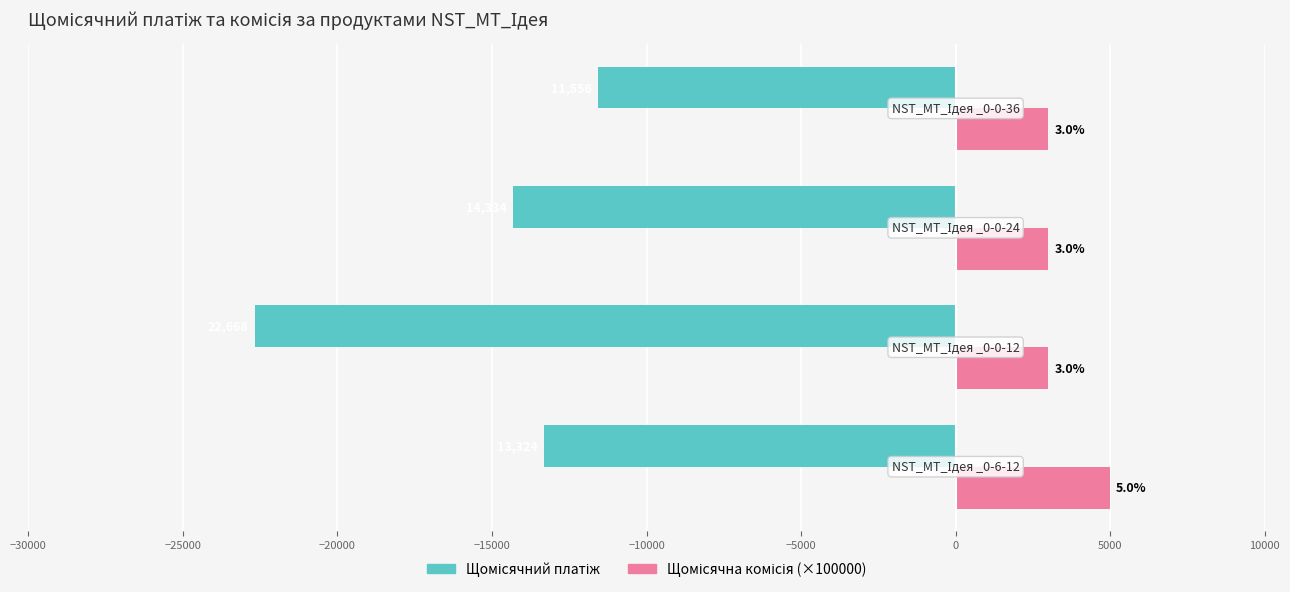

Reading right to left, what are all the values shown in this chart?

Щомісячний платіж: -11556.4	-14334.2	-22667.6	-13323.8
Щомісячна комісія (×100000): 3000.0	3000.0	3000.0	4990.0